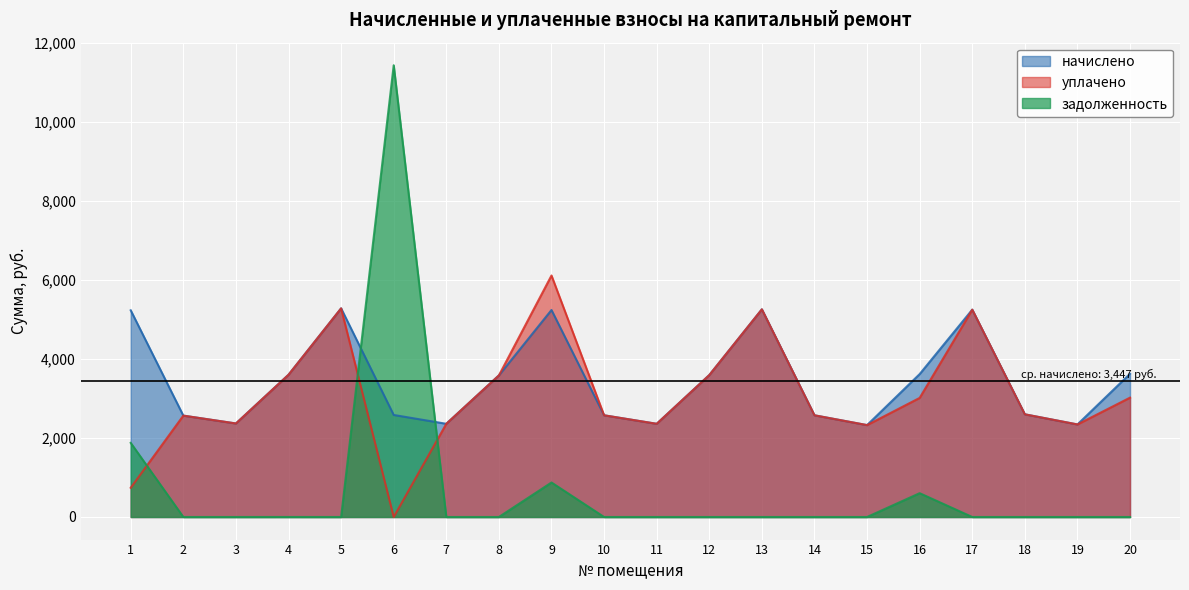

How many lines are shown in the chart?

3